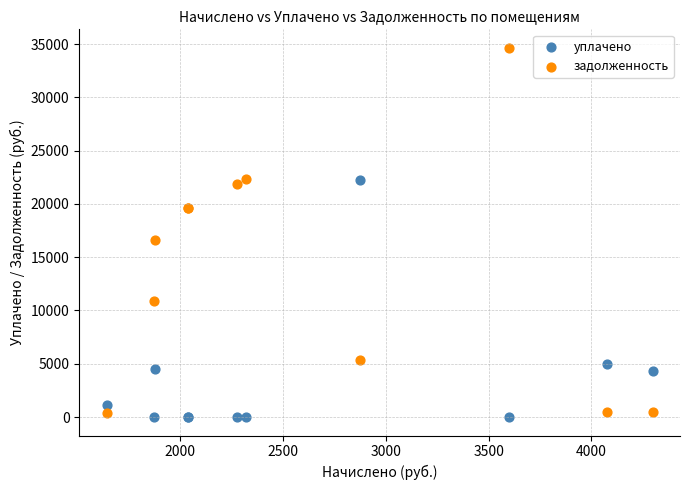

What are all the series names shown in the legend?

уплачено, задолженность